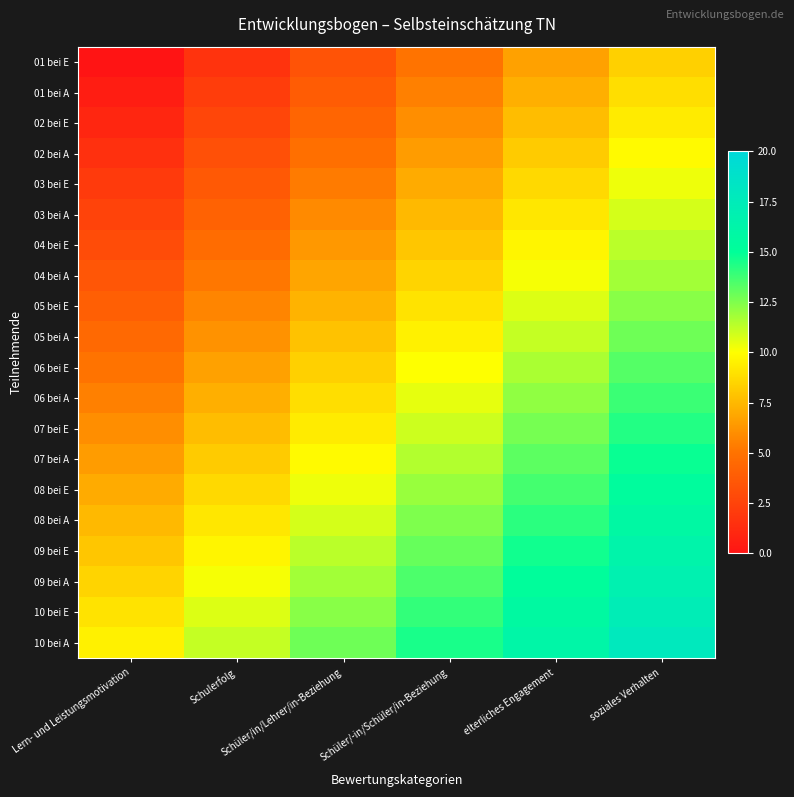

Reading left to right, what are all the values shown in this chart?

01 bei E: Lern- und Leistungsmotivation=0.0	Schulerfolg=1.7	Schüler/in/Lehrer/in-Beziehung=3.3	Schüler/-in/Schüler/in-Beziehung=5.0	elterliches Engagement=6.7	soziales Verhalten=8.3
01 bei A: Lern- und Leistungsmotivation=0.5	Schulerfolg=2.2	Schüler/in/Lehrer/in-Beziehung=3.8	Schüler/-in/Schüler/in-Beziehung=5.5	elterliches Engagement=7.2	soziales Verhalten=8.8
02 bei E: Lern- und Leistungsmotivation=1.0	Schulerfolg=2.7	Schüler/in/Lehrer/in-Beziehung=4.3	Schüler/-in/Schüler/in-Beziehung=6.0	elterliches Engagement=7.7	soziales Verhalten=9.3
02 bei A: Lern- und Leistungsmotivation=1.5	Schulerfolg=3.2	Schüler/in/Lehrer/in-Beziehung=4.8	Schüler/-in/Schüler/in-Beziehung=6.5	elterliches Engagement=8.2	soziales Verhalten=9.8
03 bei E: Lern- und Leistungsmotivation=2.0	Schulerfolg=3.7	Schüler/in/Lehrer/in-Beziehung=5.3	Schüler/-in/Schüler/in-Beziehung=7.0	elterliches Engagement=8.7	soziales Verhalten=10.3
03 bei A: Lern- und Leistungsmotivation=2.5	Schulerfolg=4.2	Schüler/in/Lehrer/in-Beziehung=5.8	Schüler/-in/Schüler/in-Beziehung=7.5	elterliches Engagement=9.2	soziales Verhalten=10.8
04 bei E: Lern- und Leistungsmotivation=3.0	Schulerfolg=4.7	Schüler/in/Lehrer/in-Beziehung=6.3	Schüler/-in/Schüler/in-Beziehung=8.0	elterliches Engagement=9.7	soziales Verhalten=11.3
04 bei A: Lern- und Leistungsmotivation=3.5	Schulerfolg=5.2	Schüler/in/Lehrer/in-Beziehung=6.8	Schüler/-in/Schüler/in-Beziehung=8.5	elterliches Engagement=10.2	soziales Verhalten=11.8
05 bei E: Lern- und Leistungsmotivation=4.0	Schulerfolg=5.7	Schüler/in/Lehrer/in-Beziehung=7.3	Schüler/-in/Schüler/in-Beziehung=9.0	elterliches Engagement=10.7	soziales Verhalten=12.3
05 bei A: Lern- und Leistungsmotivation=4.5	Schulerfolg=6.2	Schüler/in/Lehrer/in-Beziehung=7.8	Schüler/-in/Schüler/in-Beziehung=9.5	elterliches Engagement=11.2	soziales Verhalten=12.8
06 bei E: Lern- und Leistungsmotivation=5.0	Schulerfolg=6.7	Schüler/in/Lehrer/in-Beziehung=8.3	Schüler/-in/Schüler/in-Beziehung=10.0	elterliches Engagement=11.7	soziales Verhalten=13.3
06 bei A: Lern- und Leistungsmotivation=5.5	Schulerfolg=7.2	Schüler/in/Lehrer/in-Beziehung=8.8	Schüler/-in/Schüler/in-Beziehung=10.5	elterliches Engagement=12.2	soziales Verhalten=13.8
07 bei E: Lern- und Leistungsmotivation=6.0	Schulerfolg=7.7	Schüler/in/Lehrer/in-Beziehung=9.3	Schüler/-in/Schüler/in-Beziehung=11.0	elterliches Engagement=12.7	soziales Verhalten=14.3
07 bei A: Lern- und Leistungsmotivation=6.5	Schulerfolg=8.2	Schüler/in/Lehrer/in-Beziehung=9.8	Schüler/-in/Schüler/in-Beziehung=11.5	elterliches Engagement=13.2	soziales Verhalten=14.8
08 bei E: Lern- und Leistungsmotivation=7.0	Schulerfolg=8.7	Schüler/in/Lehrer/in-Beziehung=10.3	Schüler/-in/Schüler/in-Beziehung=12.0	elterliches Engagement=13.7	soziales Verhalten=15.3
08 bei A: Lern- und Leistungsmotivation=7.5	Schulerfolg=9.2	Schüler/in/Lehrer/in-Beziehung=10.8	Schüler/-in/Schüler/in-Beziehung=12.5	elterliches Engagement=14.2	soziales Verhalten=15.8
09 bei E: Lern- und Leistungsmotivation=8.0	Schulerfolg=9.7	Schüler/in/Lehrer/in-Beziehung=11.3	Schüler/-in/Schüler/in-Beziehung=13.0	elterliches Engagement=14.7	soziales Verhalten=16.3
09 bei A: Lern- und Leistungsmotivation=8.5	Schulerfolg=10.2	Schüler/in/Lehrer/in-Beziehung=11.8	Schüler/-in/Schüler/in-Beziehung=13.5	elterliches Engagement=15.2	soziales Verhalten=16.8
10 bei E: Lern- und Leistungsmotivation=9.0	Schulerfolg=10.7	Schüler/in/Lehrer/in-Beziehung=12.3	Schüler/-in/Schüler/in-Beziehung=14.0	elterliches Engagement=15.7	soziales Verhalten=17.3
10 bei A: Lern- und Leistungsmotivation=9.5	Schulerfolg=11.2	Schüler/in/Lehrer/in-Beziehung=12.8	Schüler/-in/Schüler/in-Beziehung=14.5	elterliches Engagement=16.2	soziales Verhalten=17.8